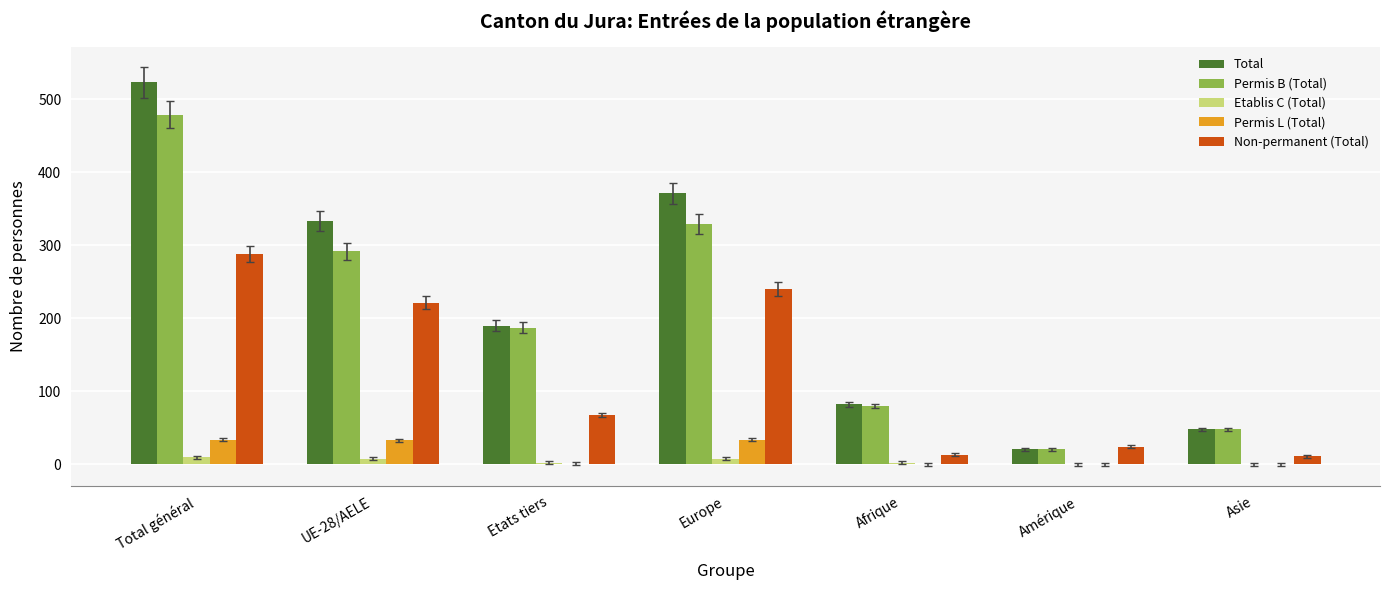

What is the sum of the Permis B (Total) values at Asie and Afrique?

128